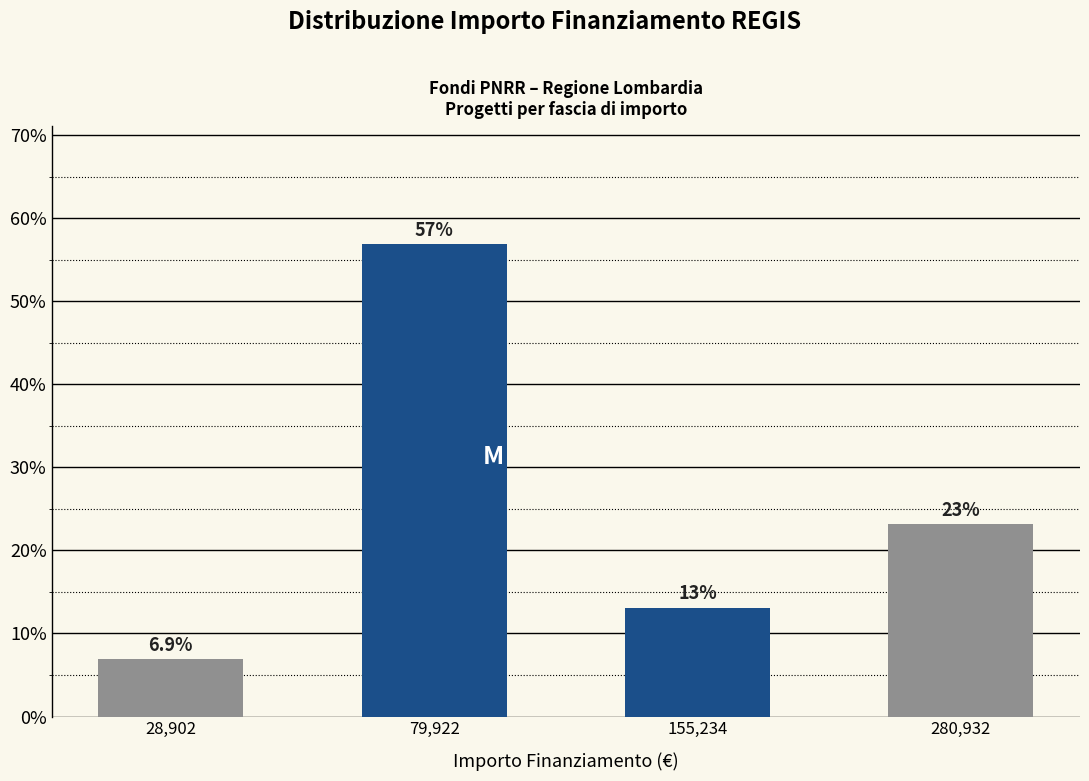

Reading left to right, extract all data points from this chart.

28,902=6.9	79,922=56.9	155,234=13.1	280,932=23.1